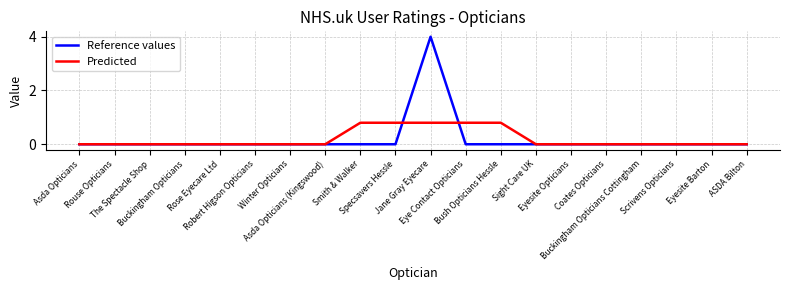

Reading right to left, extract all data points from this chart.

Reference values: ASDA Bilton=0.0	Eyesite Barton=0.0	Scrivens Opticians=0.0	Buckingham Opticians Cottingham=0.0	Coates Opticians=0.0	Eyesite Opticians=0.0	Sight Care UK=0.0	Bush Opticians Hessle=0.0	Eye Contact Opticians=0.0	Jane Gray Eyecare=4.0	Specsavers Hessle=0.0	Smith & Walker=0.0	Asda Opticians (Kingswood)=0.0	Winter Opticians=0.0	Robert Higson Opticians=0.0	Rose Eyecare Ltd=0.0	Buckingham Opticians=0.0	The Spectacle Shop=0.0	Rouse Opticians=0.0	Asda Opticians=0.0
Predicted: ASDA Bilton=0.0	Eyesite Barton=0.0	Scrivens Opticians=0.0	Buckingham Opticians Cottingham=0.0	Coates Opticians=0.0	Eyesite Opticians=0.0	Sight Care UK=0.0	Bush Opticians Hessle=0.8	Eye Contact Opticians=0.8	Jane Gray Eyecare=0.8	Specsavers Hessle=0.8	Smith & Walker=0.8	Asda Opticians (Kingswood)=0.0	Winter Opticians=0.0	Robert Higson Opticians=0.0	Rose Eyecare Ltd=0.0	Buckingham Opticians=0.0	The Spectacle Shop=0.0	Rouse Opticians=0.0	Asda Opticians=0.0